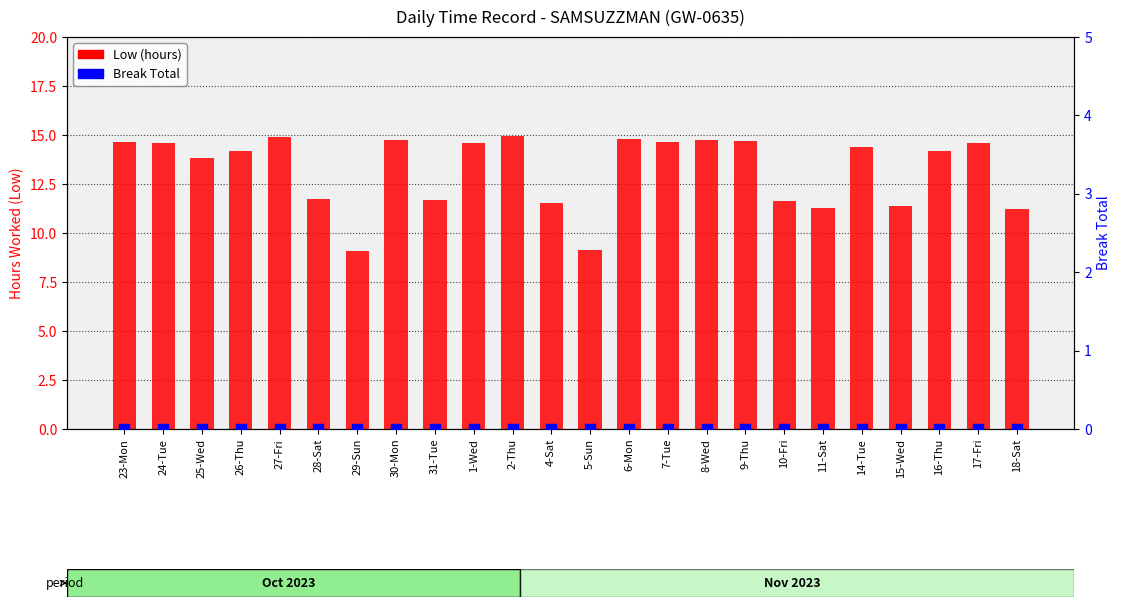

Is the value of Low (hours) at 25-Wed greater than the value of Break Total at 4-Sat?

Yes